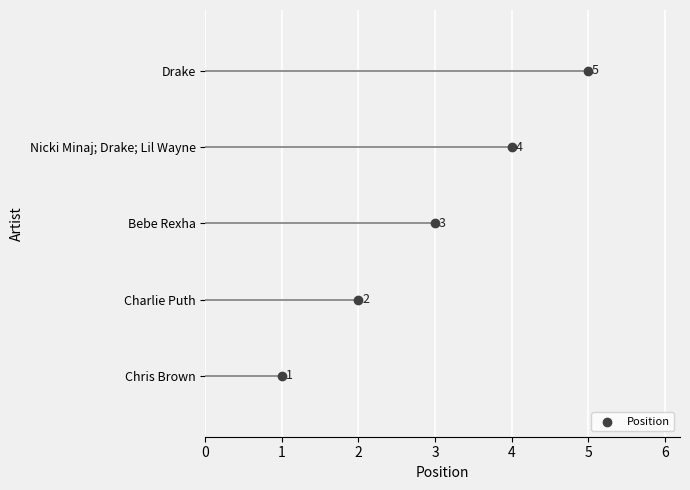

Approximately how many times larger is the value at Bebe Rexha compared to Drake?

0.6